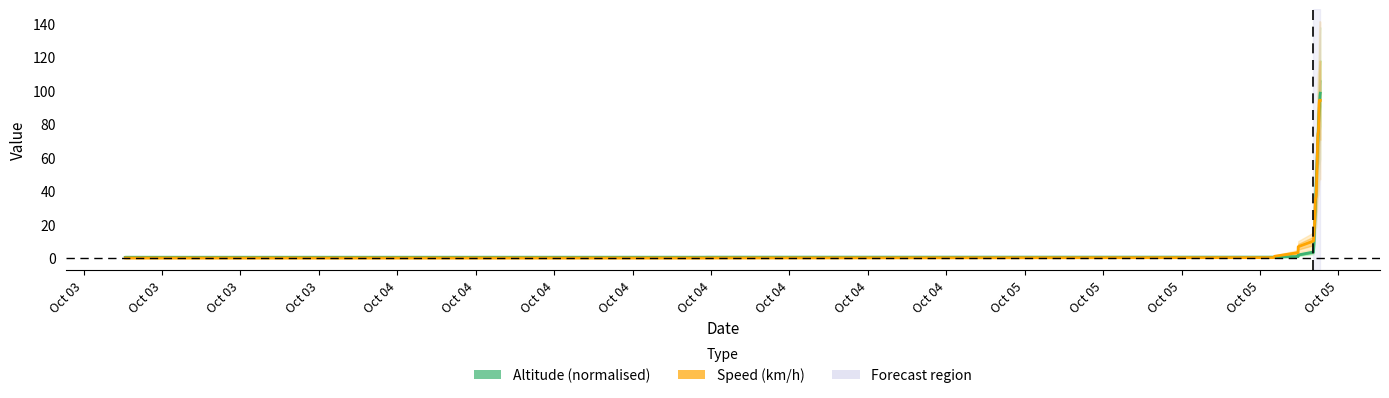

How many values in the altitude series exceed 44?

20